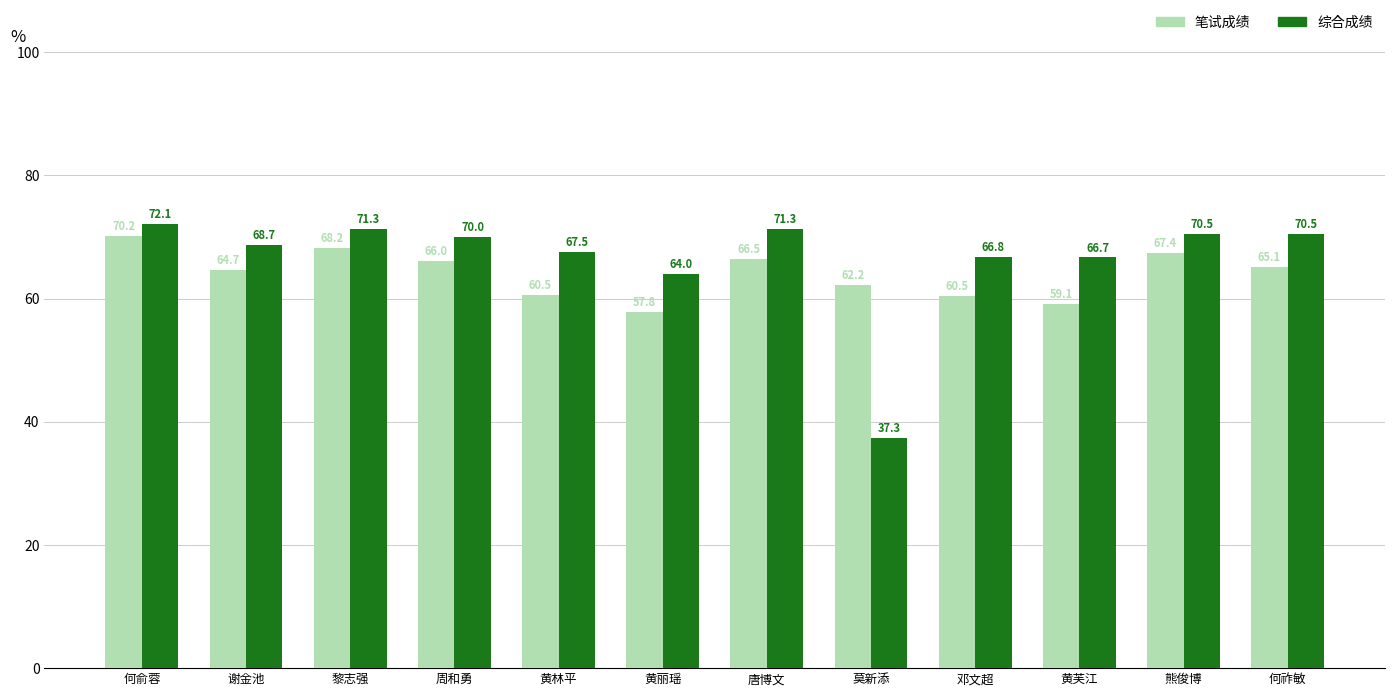

Which category has the highest value in the 综合成绩 series?

何俞蓉